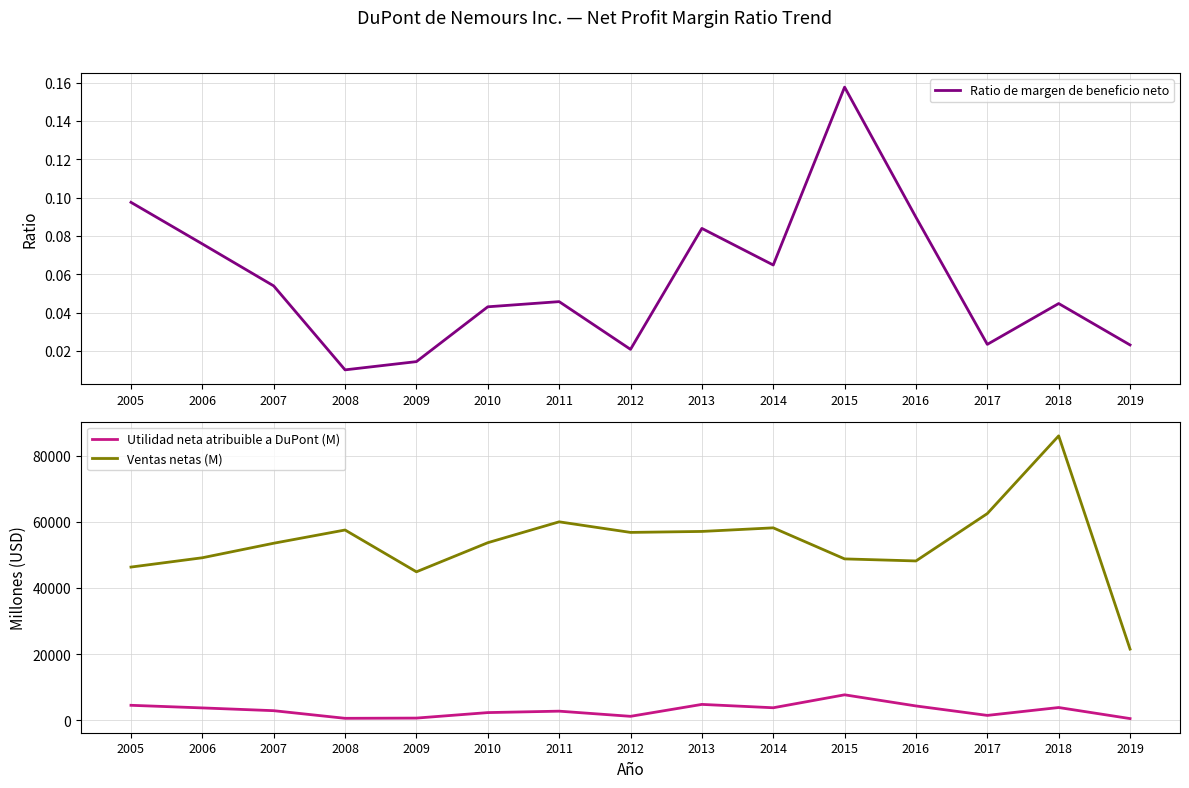

At which label is Ventas netas (M) closest to 53744?

2010